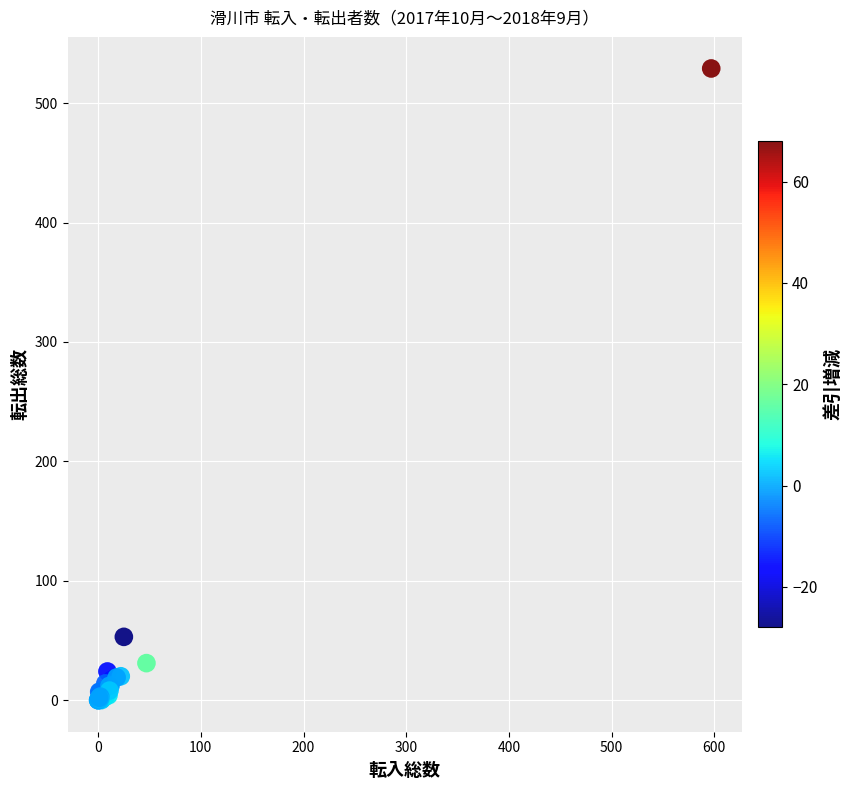

What Y value in the scatter plot is closest to 264?

53